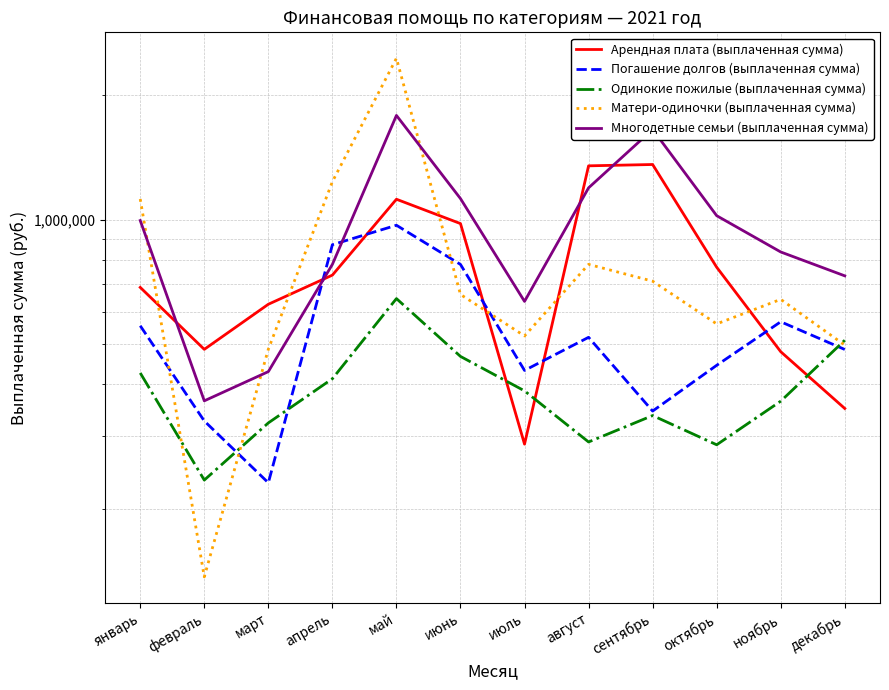

What position from the right is май?

8